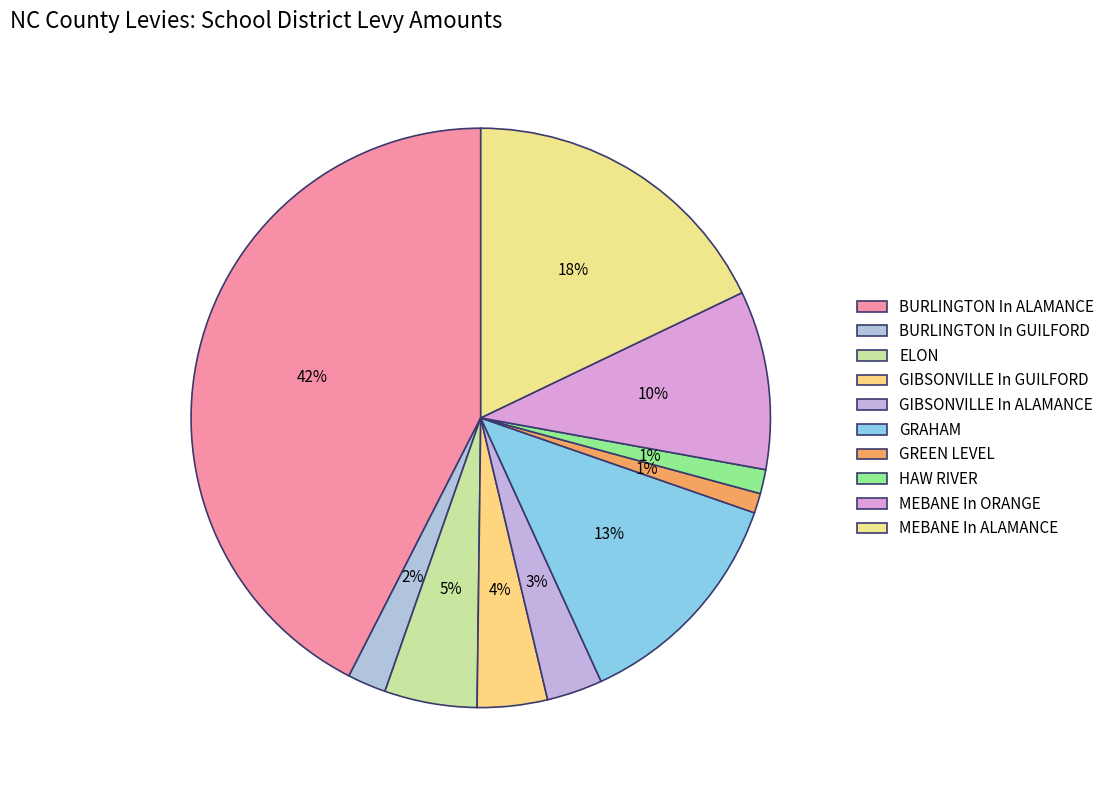

To the nearest percent, what is the average slice percentage?

10%